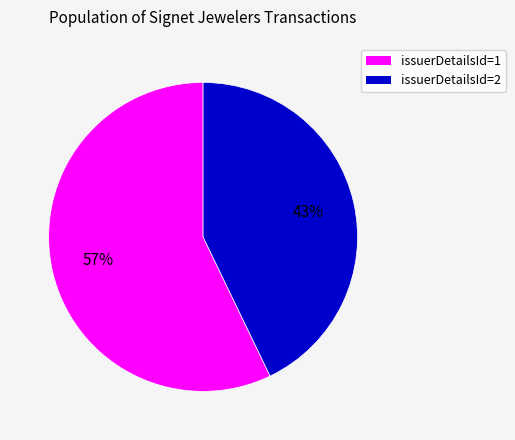

Approximately how many times larger is the value at issuerDetailsId=1 compared to issuerDetailsId=2?

1.3